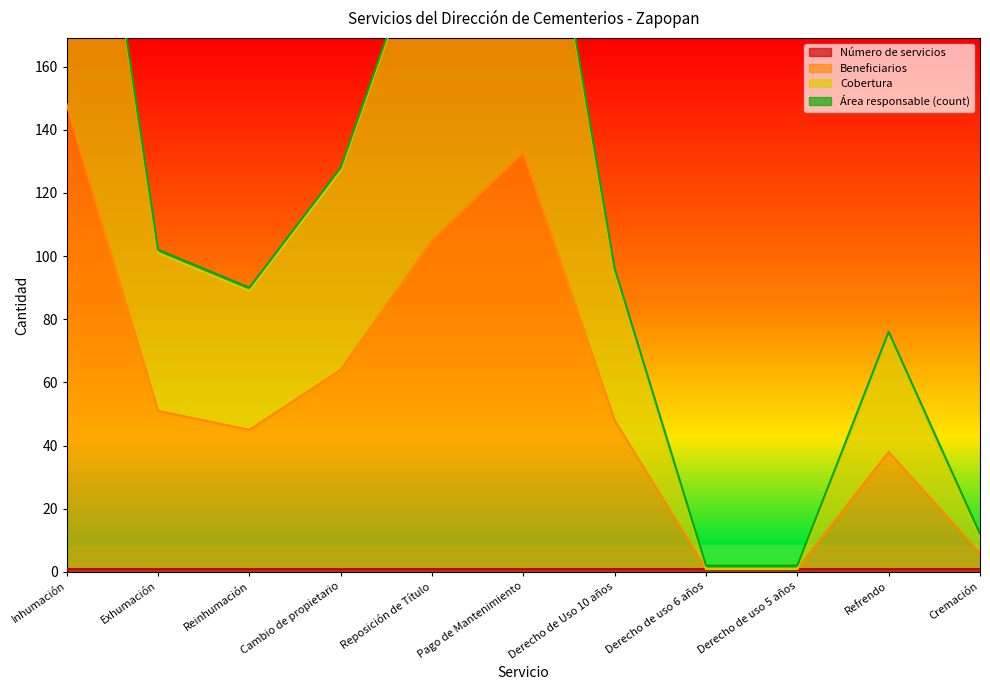

Where is the first local minimum for Cobertura?

Reinhumación